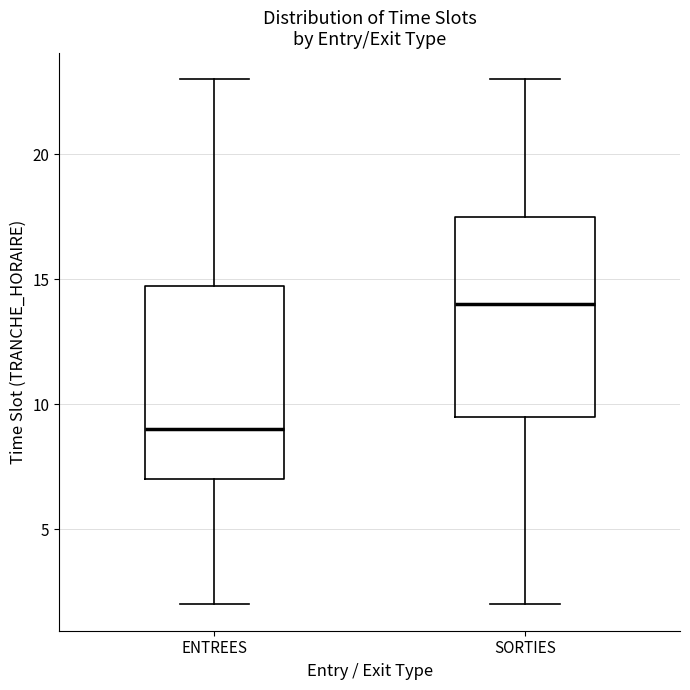

Which box's median line is the lowest?

ENTREES